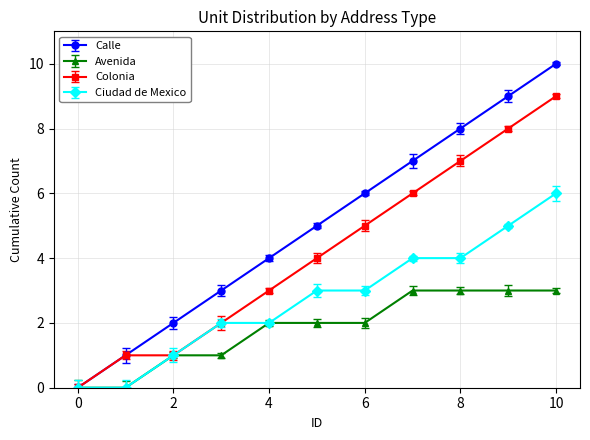

Which series has the largest range (max minus min)?

Calle